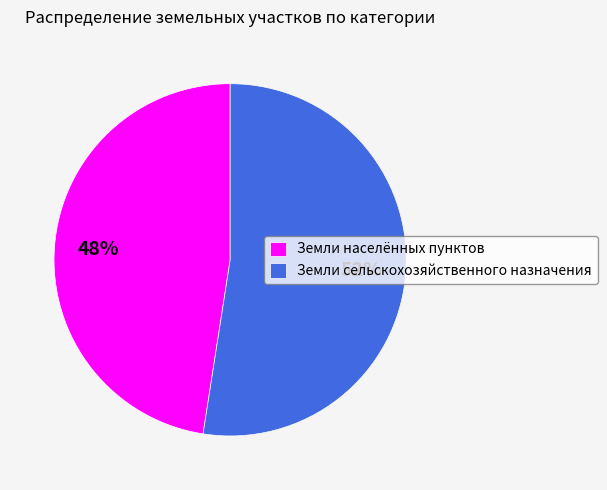

Count the number of slices in the pie.

2